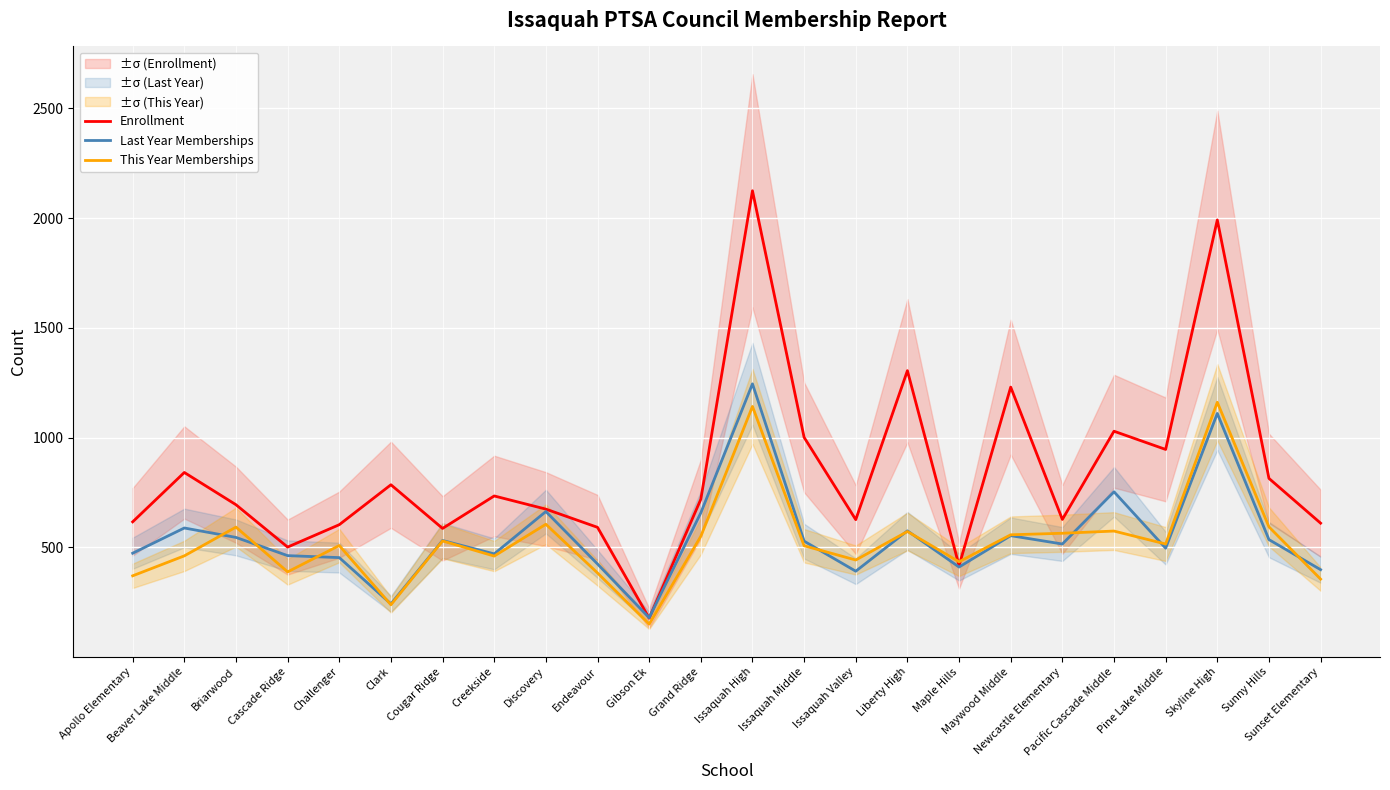

Rank the series by their maximum value, from highest to lowest.

Enrollment, Last Year Memberships, This Year Memberships